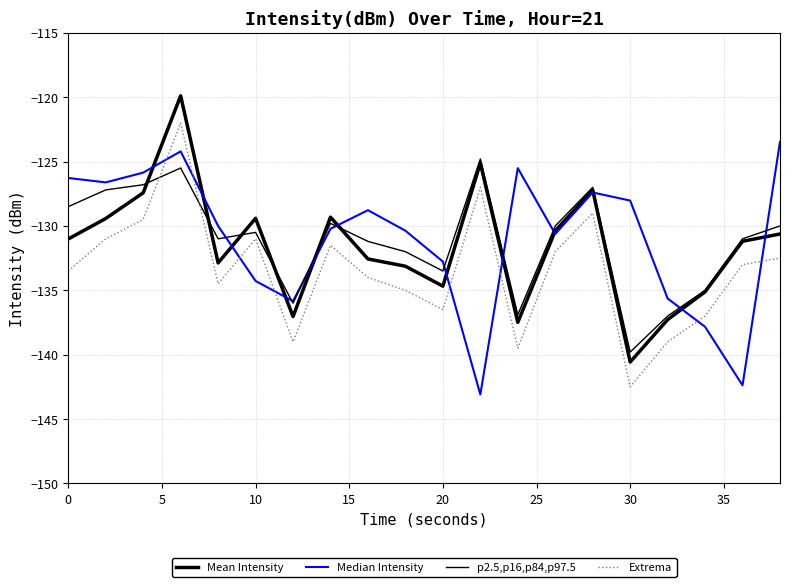

True or false: Median Intensity and Mean Intensity cross at least once.

True